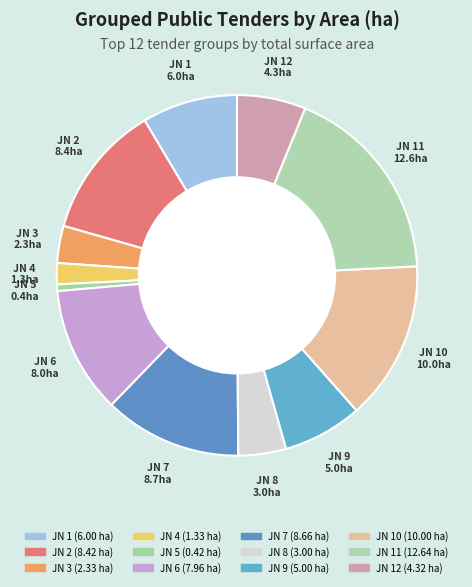

Count the number of slices in the pie.

12